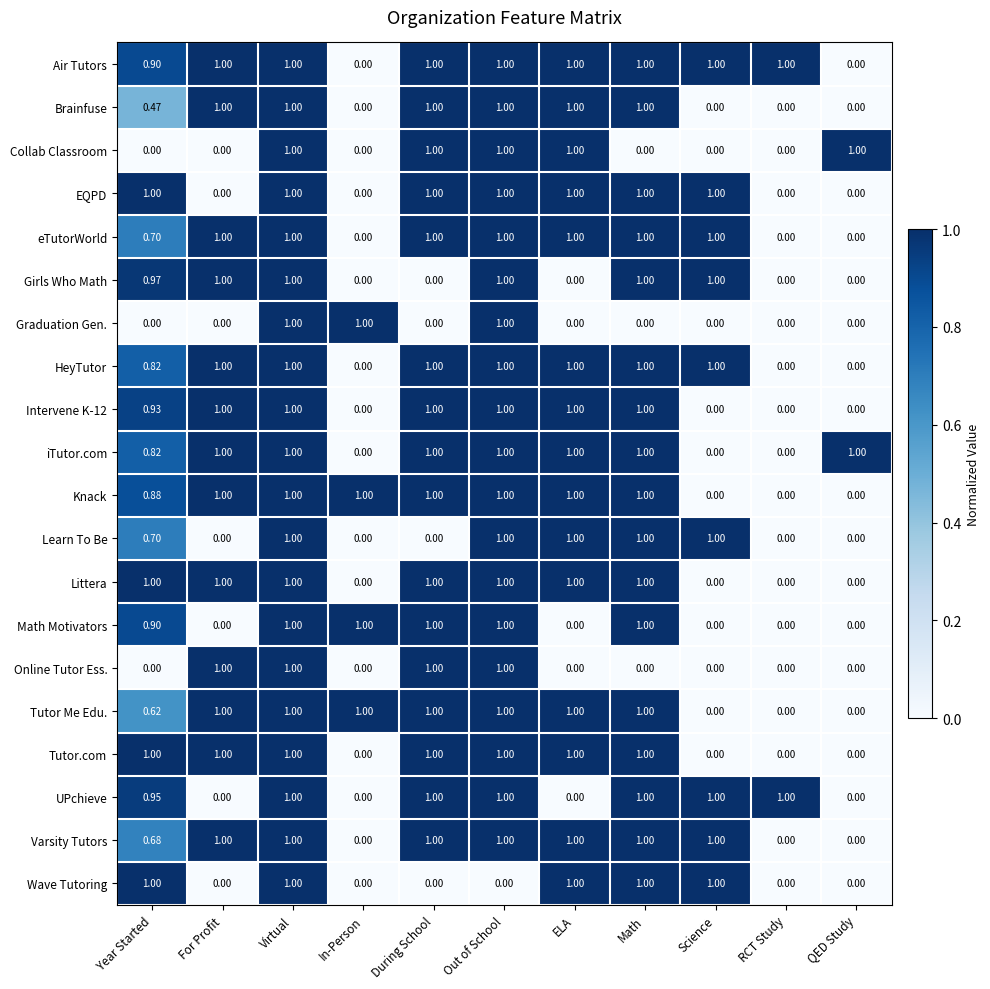

How many data points does each series have?

11